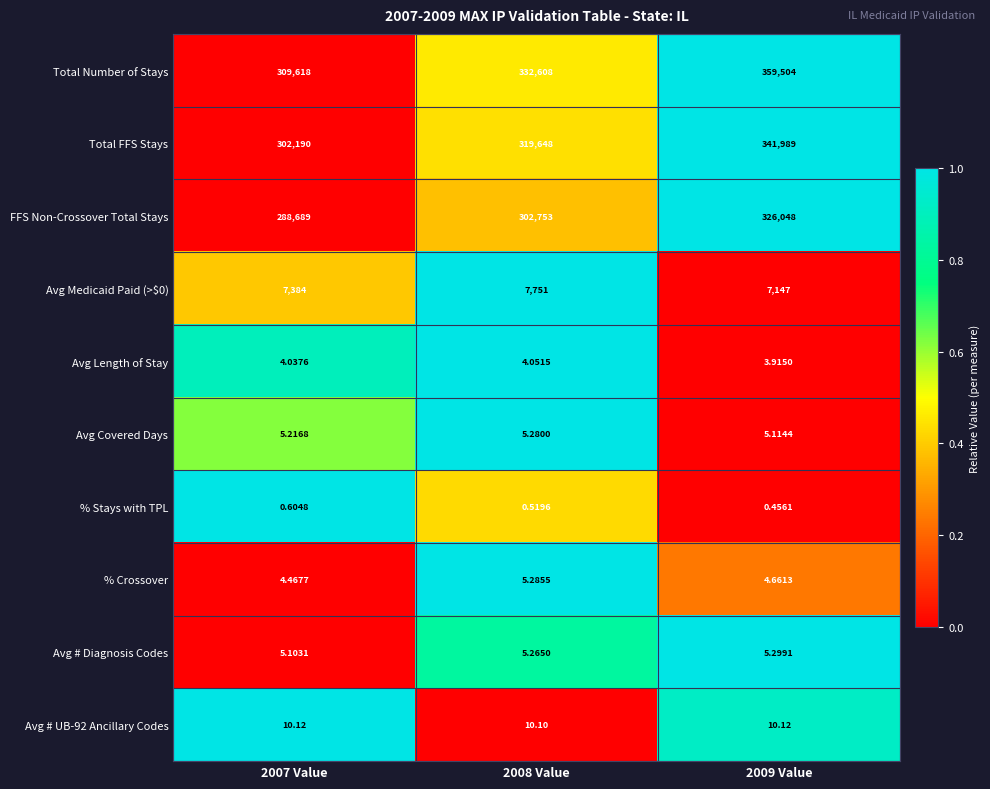

Which series has the largest total across all categories?

Total Number of Stays